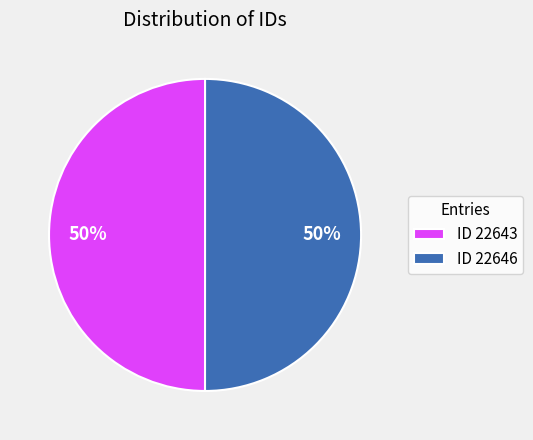

What is the ratio of the value at ID 22646 to the value at ID 22643?

1.0